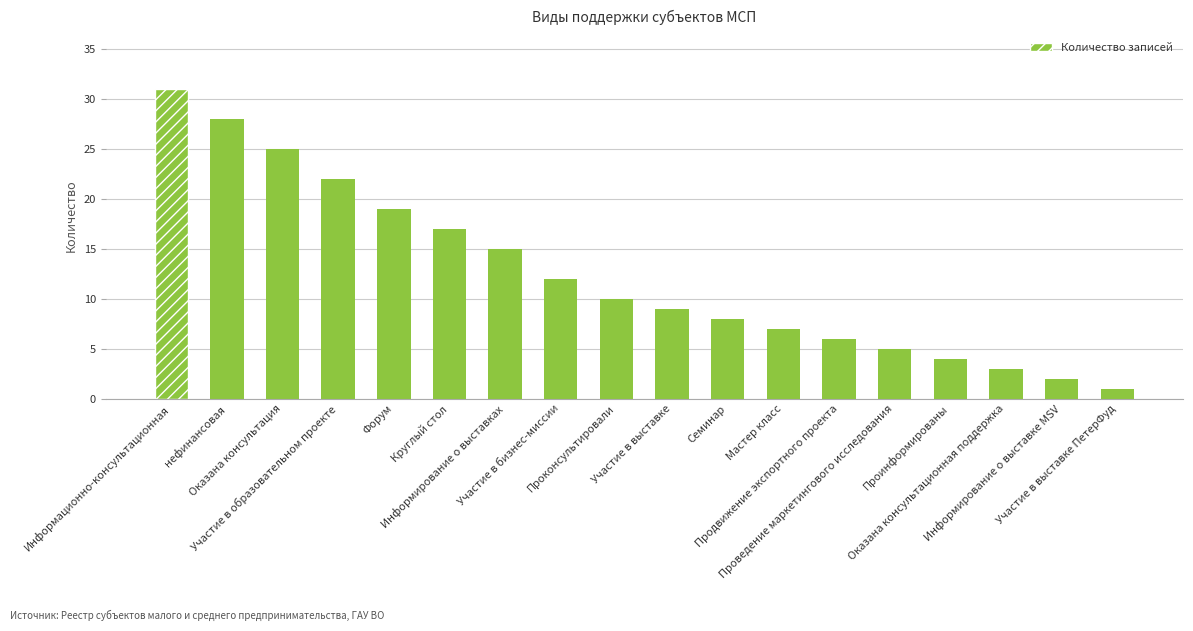

Which label corresponds to the smallest value in the chart?

Участие в выставке ПетерФуд